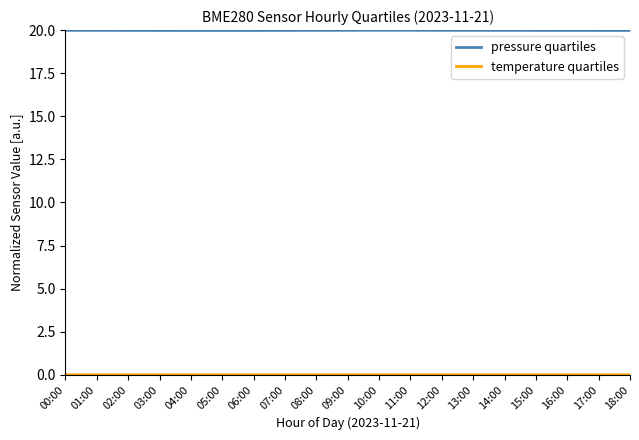

List the series in order of their peak value, lowest first.

temperature quartiles, pressure quartiles